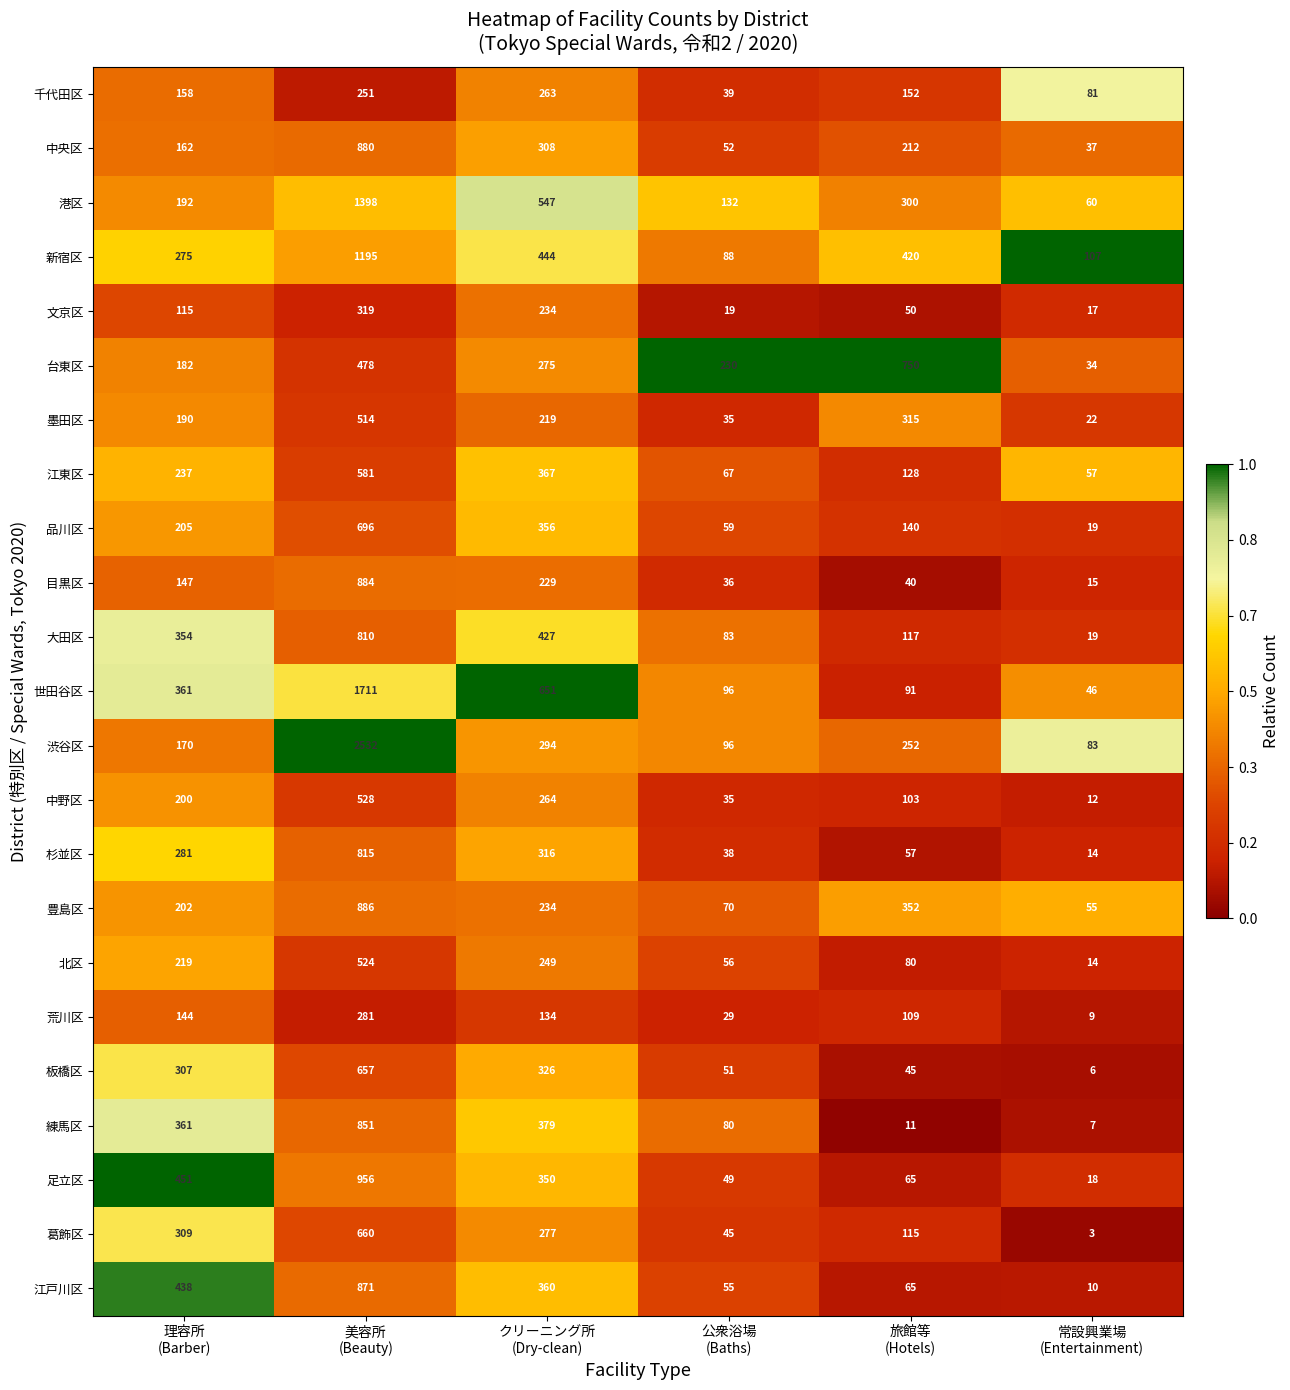

List the series in order of their peak value, lowest first.

千代田区, 荒川区, 文京区, 墨田区, 北区, 中野区, 江東区, 板橋区, 葛飾区, 品川区, 台東区, 大田区, 杉並区, 練馬区, 江戸川区, 中央区, 目黒区, 豊島区, 足立区, 新宿区, 港区, 世田谷区, 渋谷区